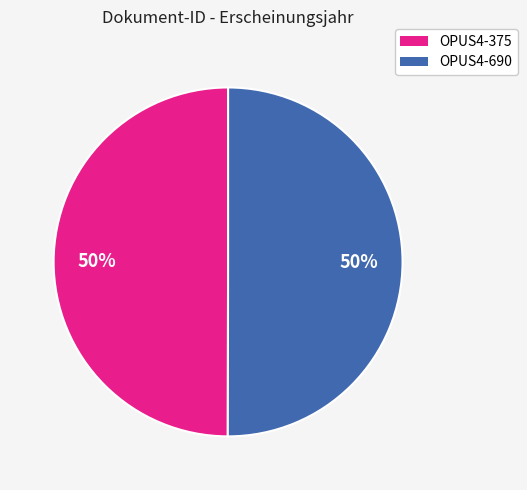

To the nearest percent, what portion does OPUS4-690 represent?

50%